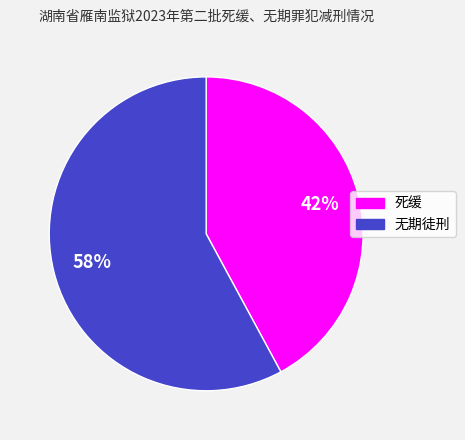

Rank the categories by value from highest to lowest.

无期徒刑, 死缓